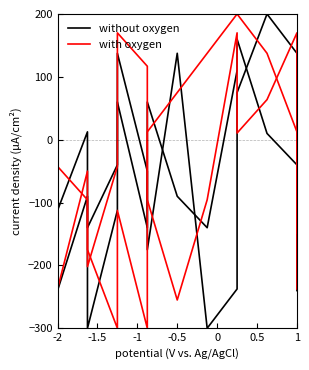

Is the value of with oxygen at 14 greater than the value of without oxygen at 11?

No